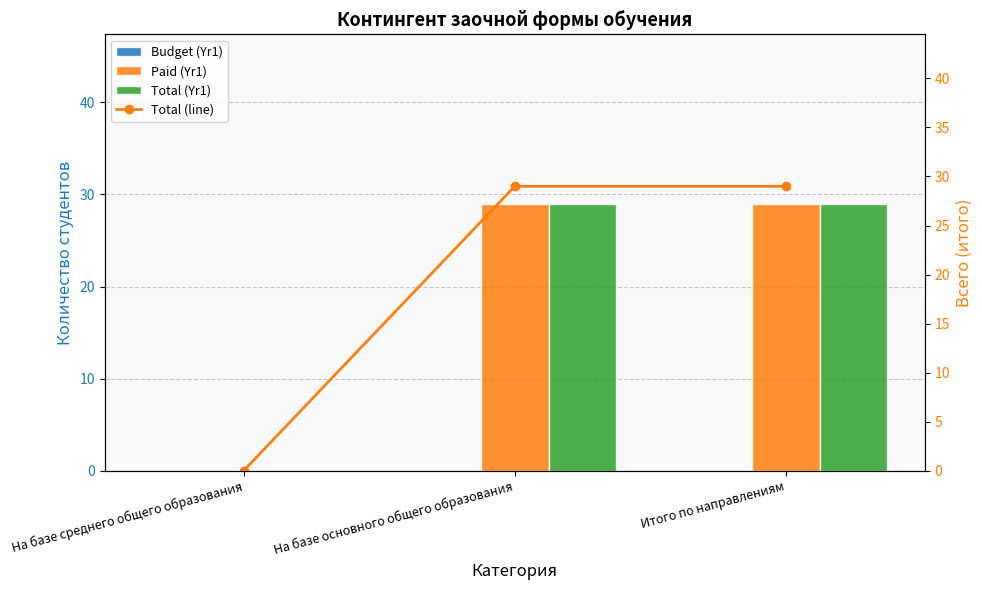

Which has a higher value, На базе основного общего образования or На базе среднего общего образования?

На базе основного общего образования